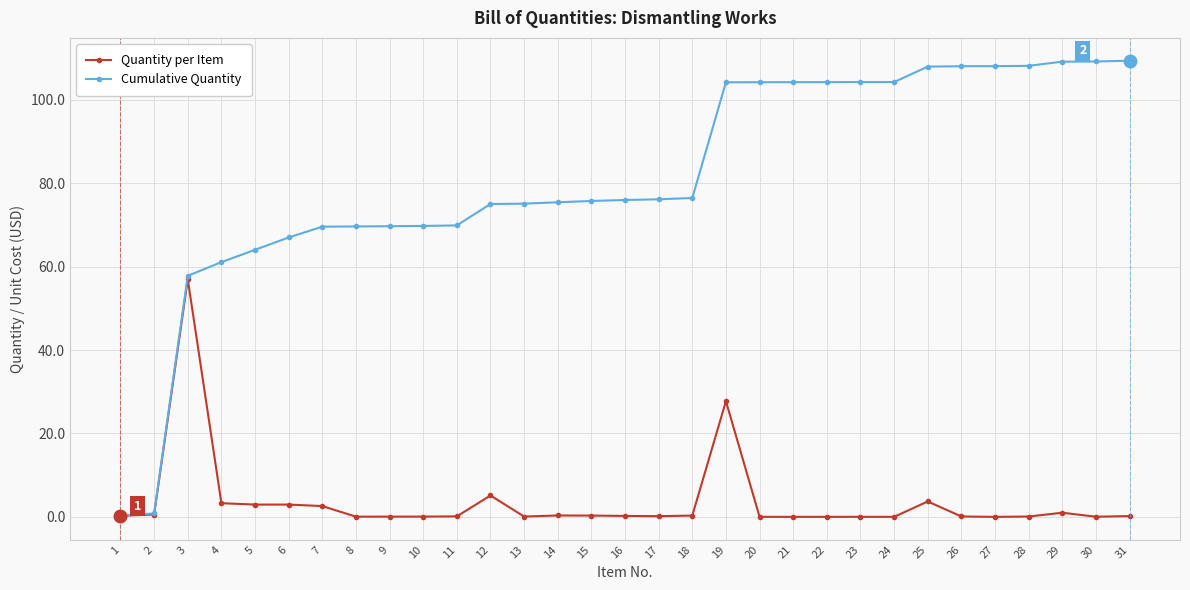

What is the highest value of the Quantity per Item series?

57.0